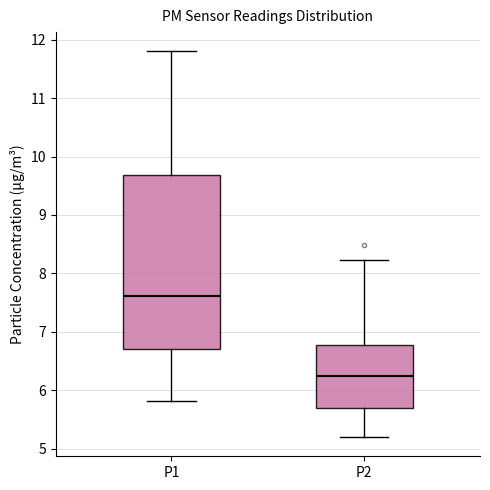

Which box is the tallest, from its lower edge to its upper edge?

P1